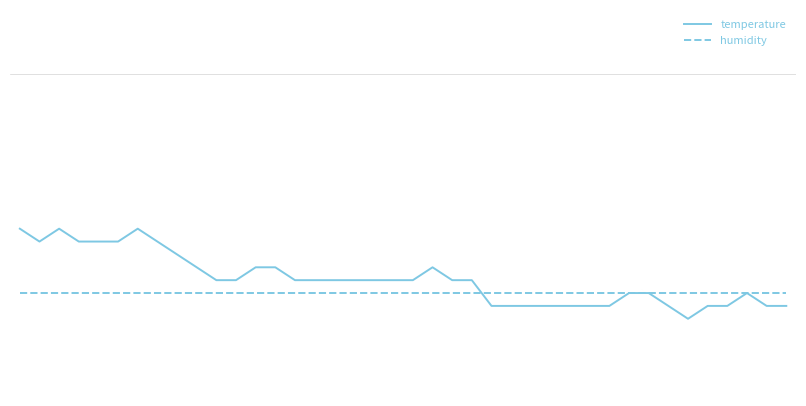

Which series ends up on top after the final intersection of humidity and temperature?

humidity